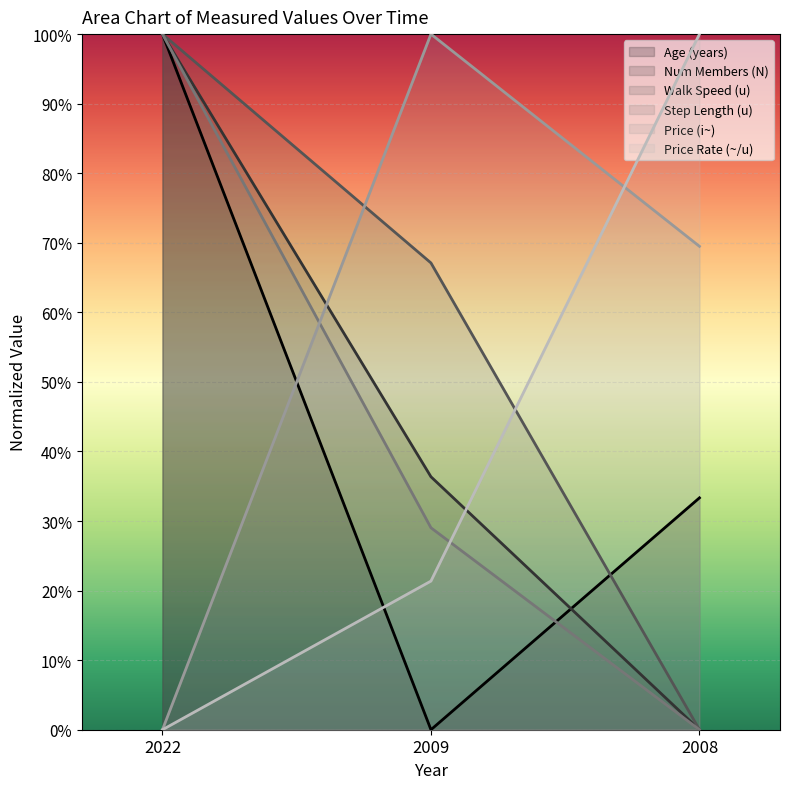

What is the total value across all series at 2022?

4.0